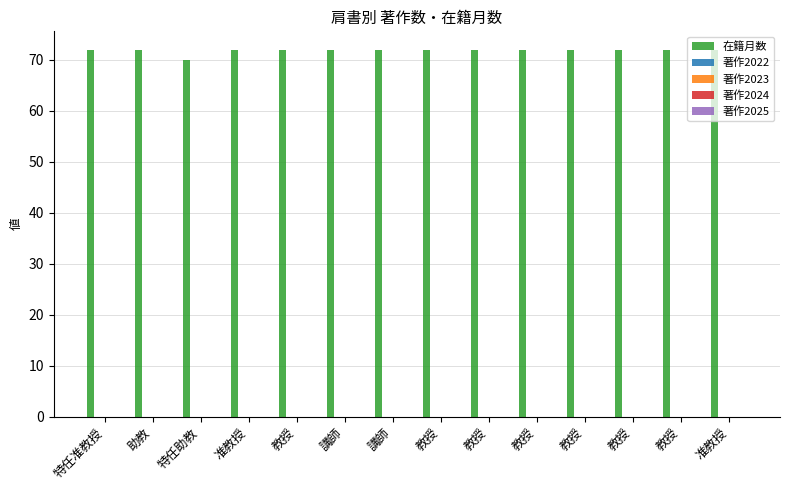

What is the average value?

72